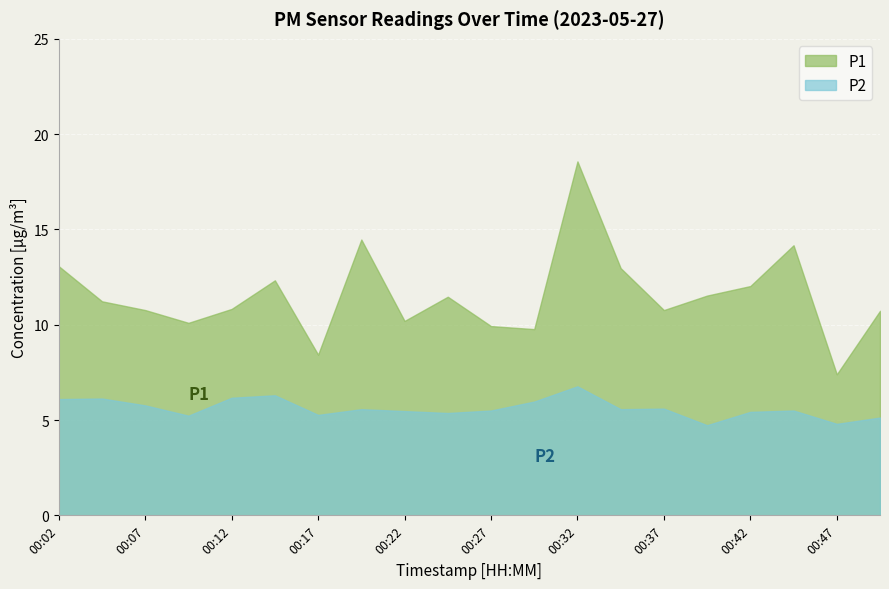

Is the value of P2 at 00:27 greater than the value of P1 at 00:50?

No